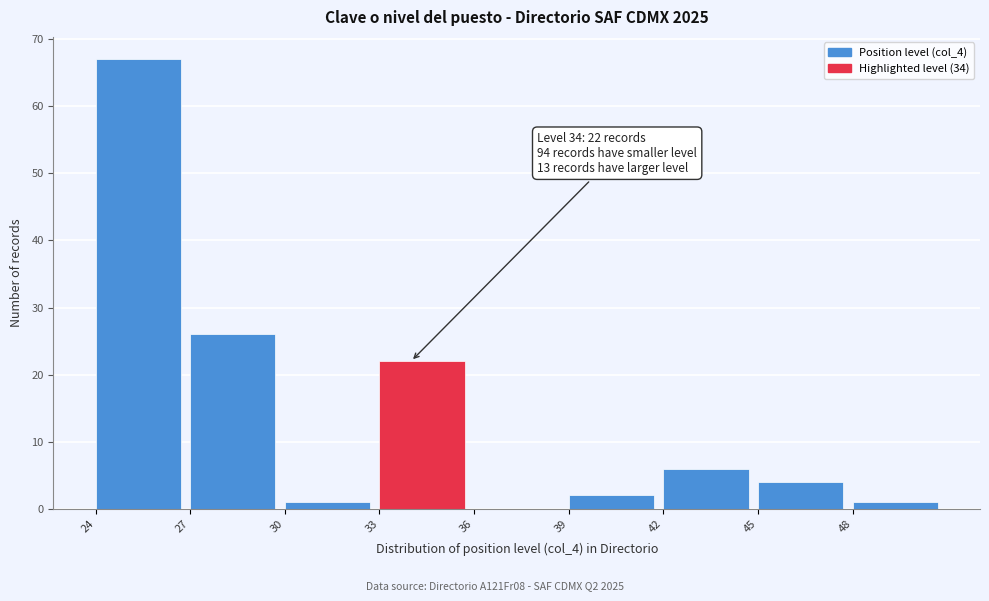

Which range on the x-axis has the tallest bar?

24 to 27